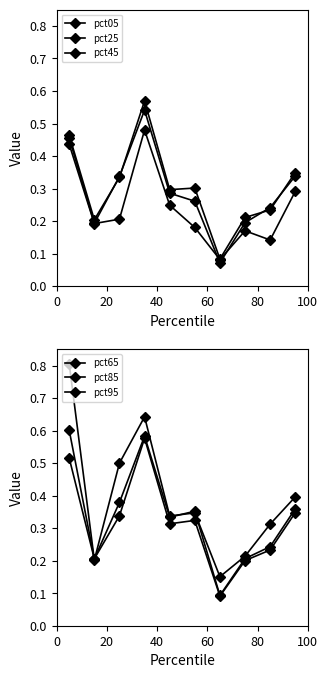

What is the sum of the pct45 values at 100 and 80?

0.6